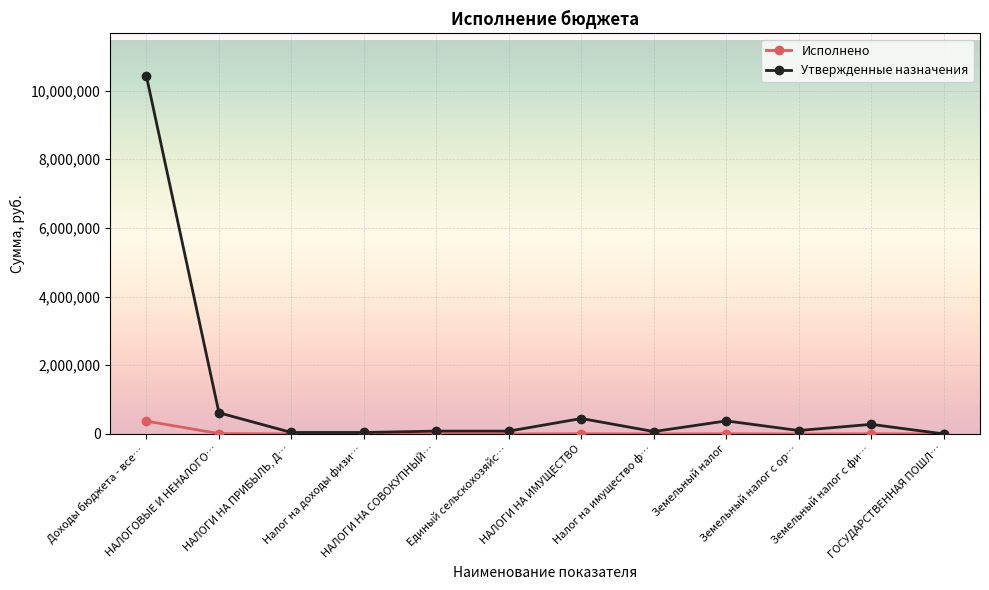

List the series in order of their overall mean, lowest first.

Исполнено, Утвержденные назначения